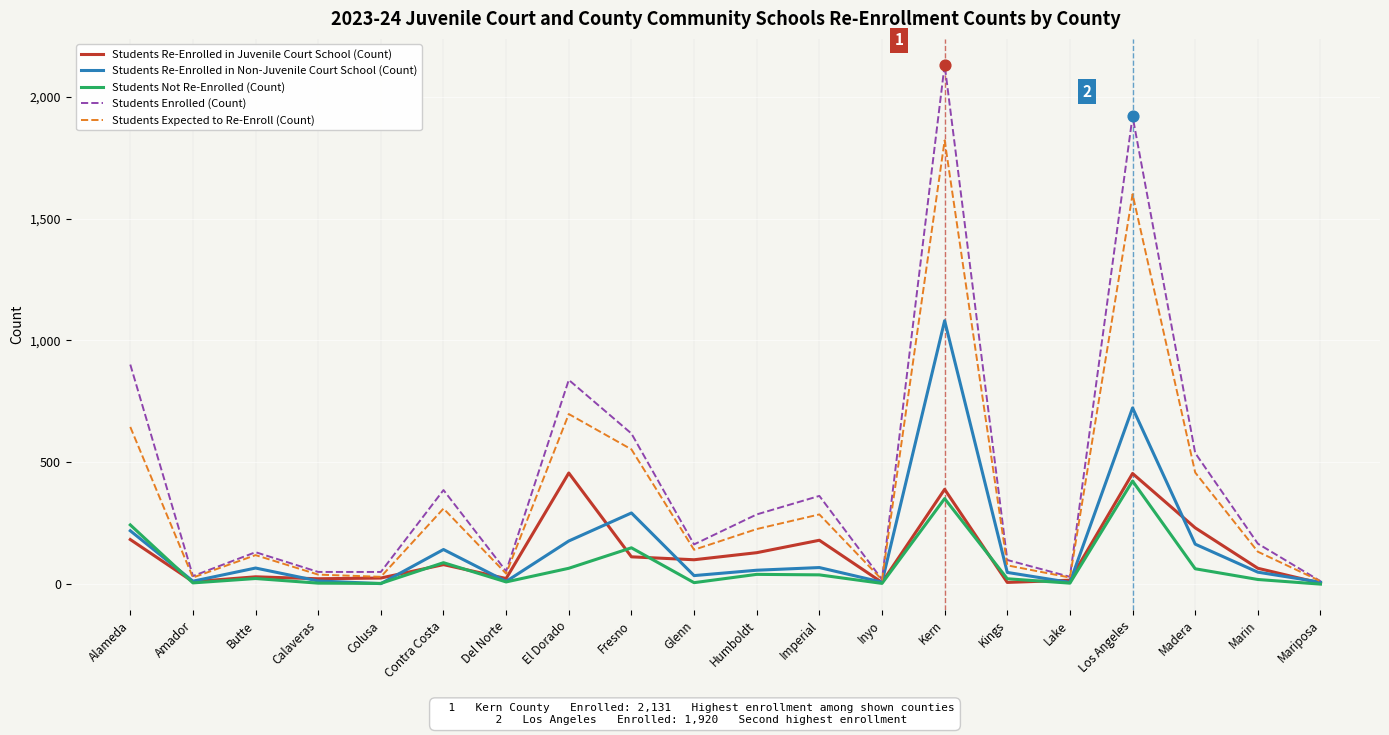

What are all the series names shown in the legend?

Students Re-Enrolled in Juvenile Court School (Count), Students Re-Enrolled in Non-Juvenile Court School (Count), Students Not Re-Enrolled (Count), Students Enrolled (Count), Students Expected to Re-Enroll (Count)